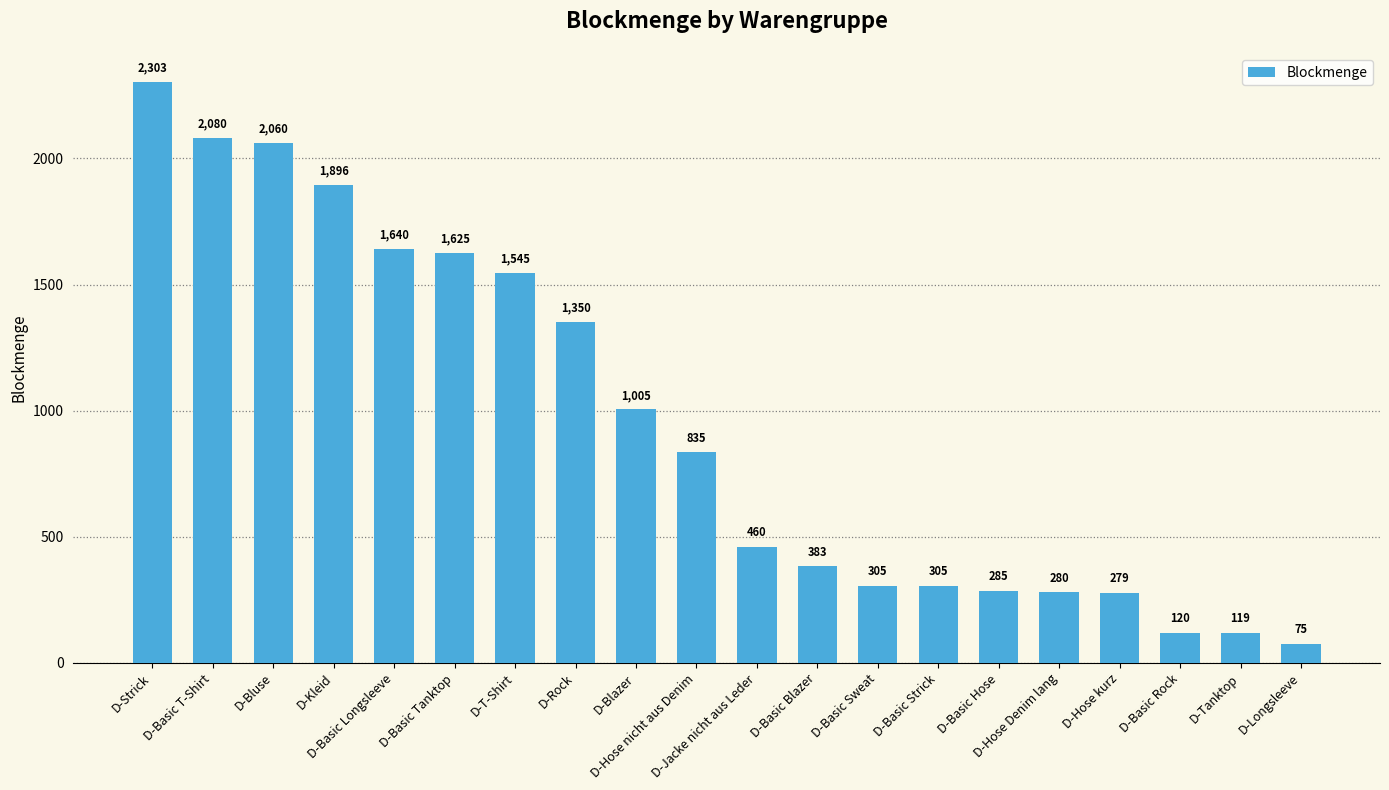

Read the value at D-Basic Sweat.

305